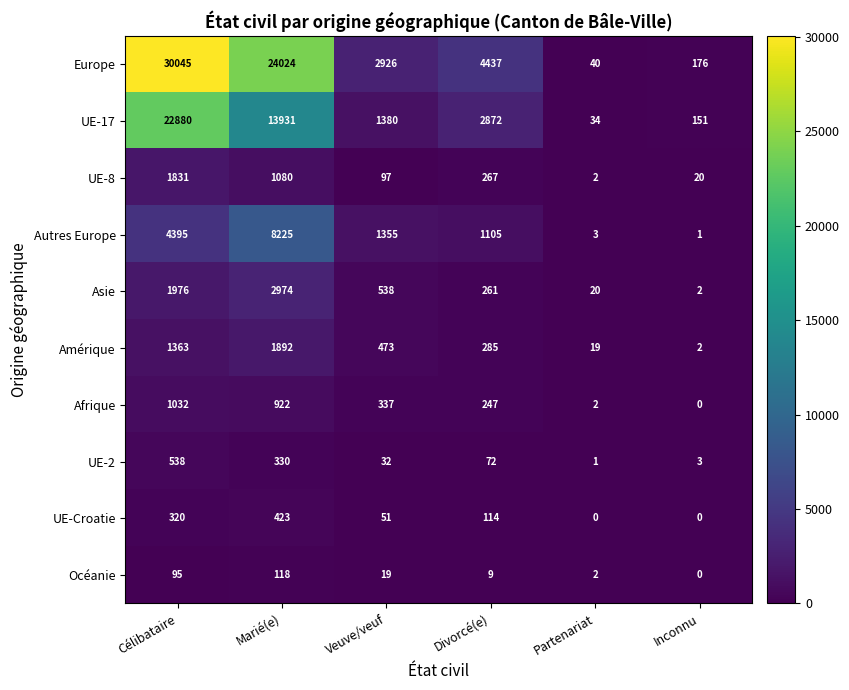

List the series in order of their peak value, lowest first.

Océanie, UE-Croatie, UE-2, Afrique, UE-8, Amérique, Asie, Autres Europe, UE-17, Europe